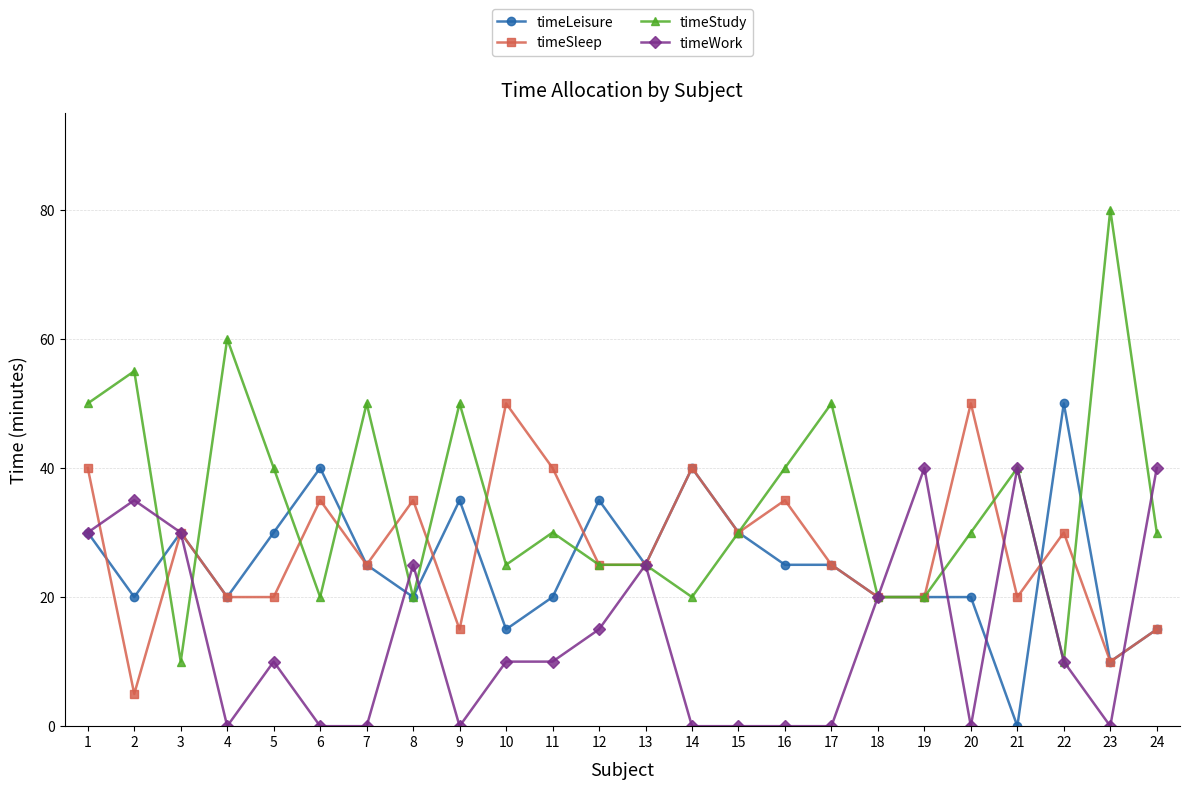

True or false: timeStudy has a value of 14 at 22.

False